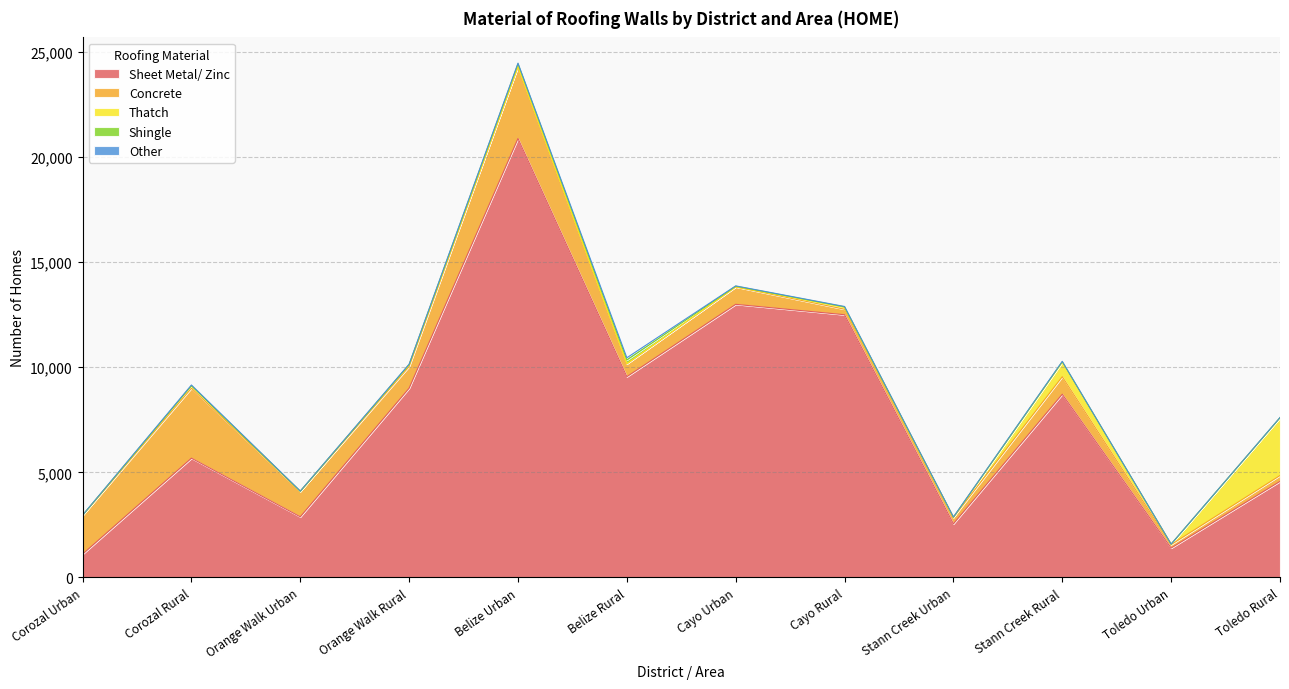

True or false: Other has a value of 18 at Stann Creek Rural.

True